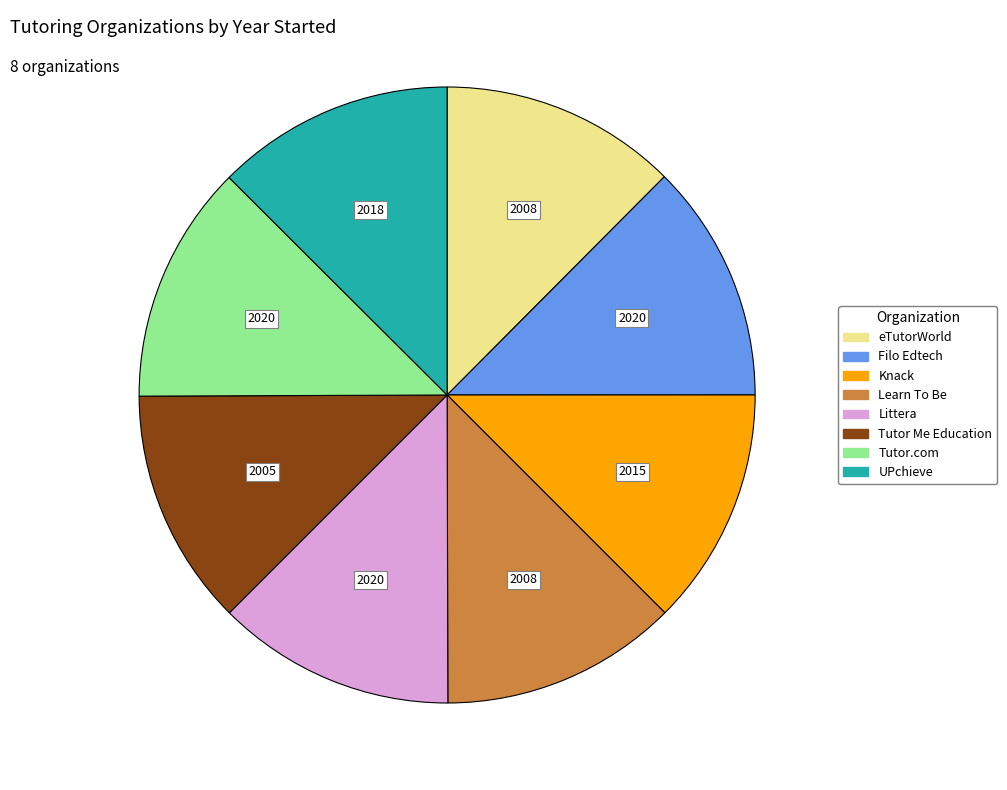

Is it true that Knack is 6% of the pie?

False